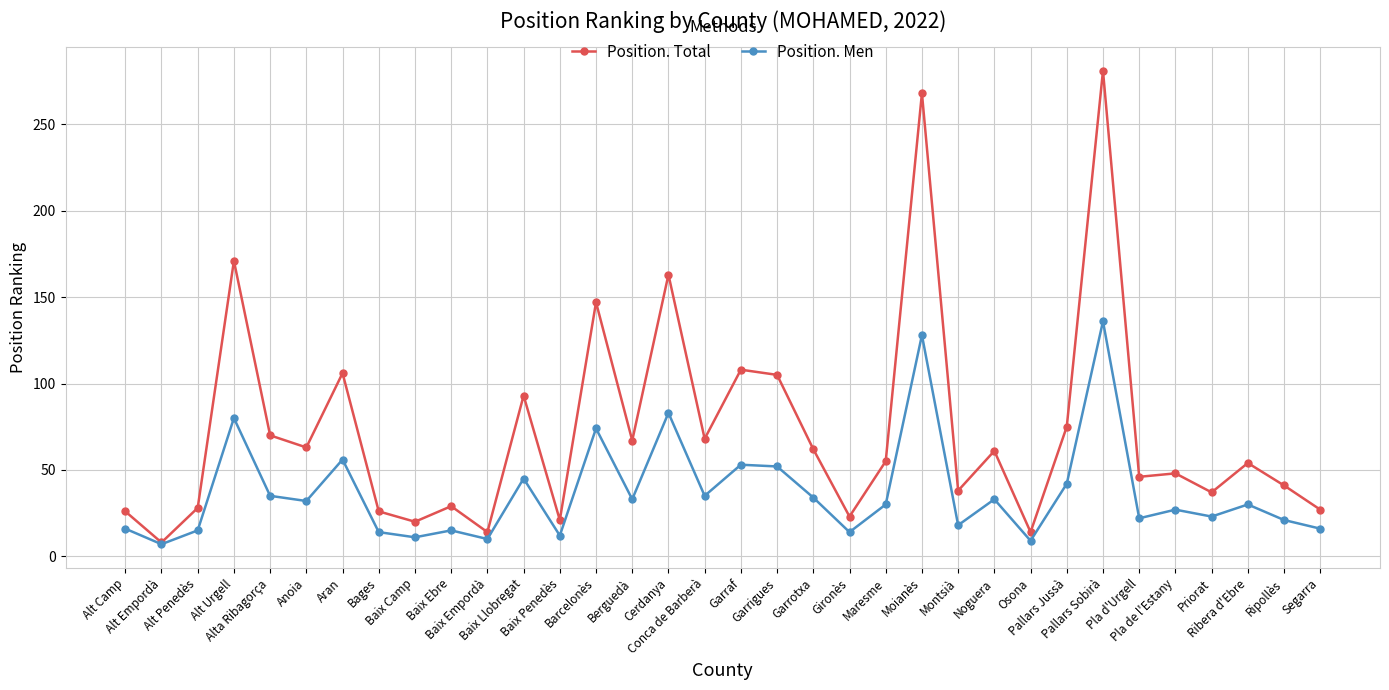

What is the difference between the Position. Total values at Ripollès and Alt Camp?

15